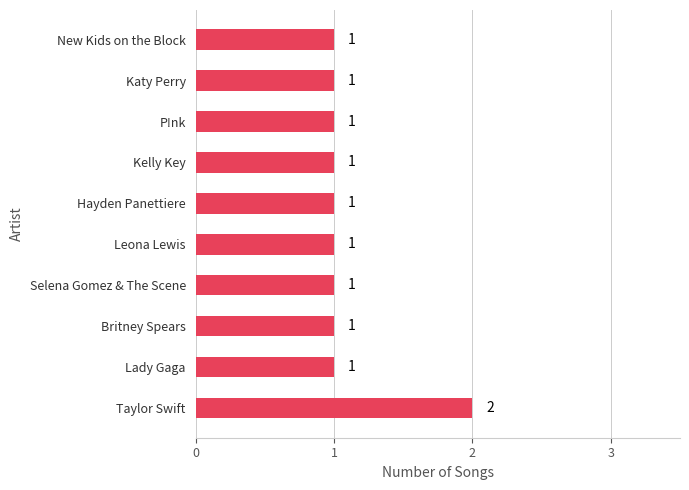

What is the ratio of the value at Leona Lewis to the value at Taylor Swift?

0.5